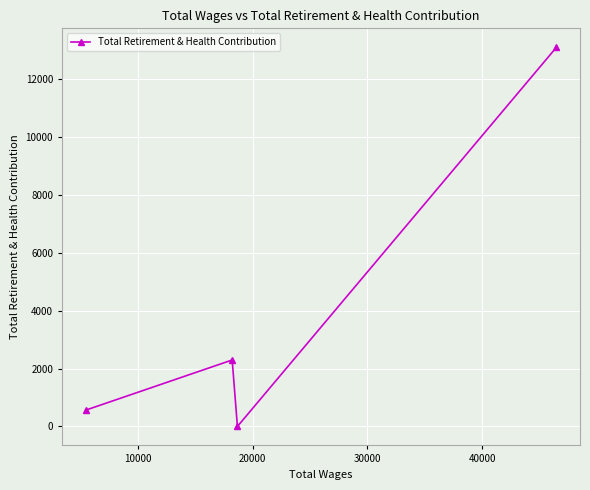

What is the greatest value displayed?

13103